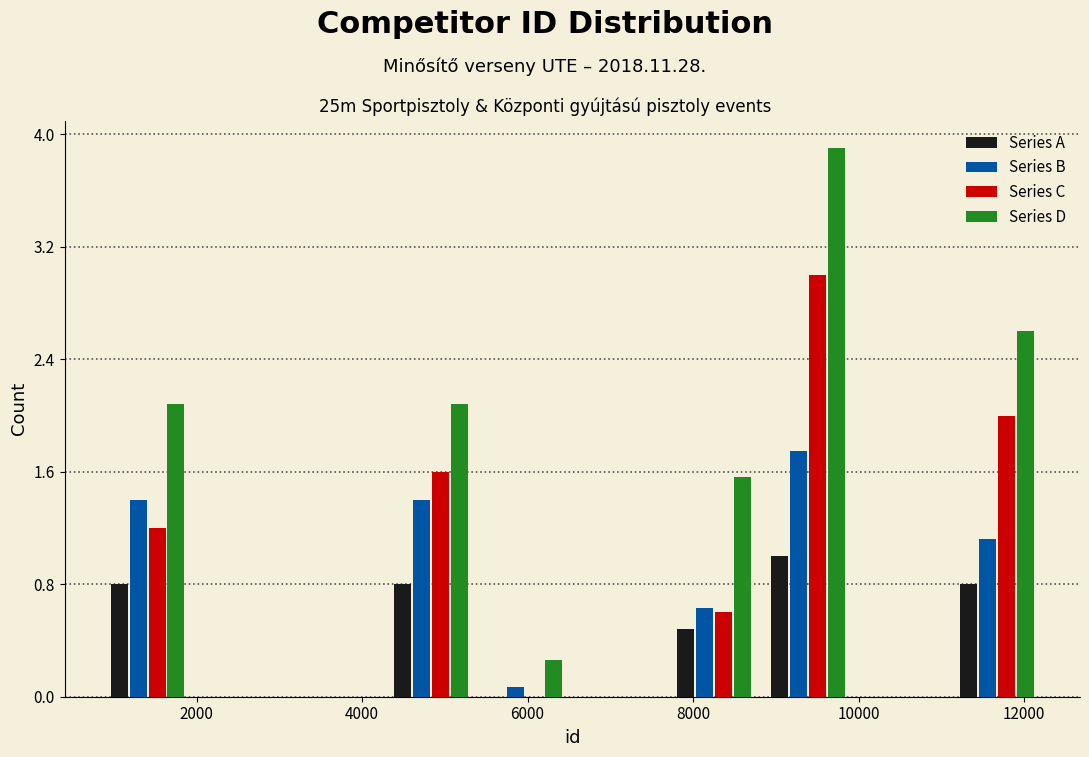

In the Series D series, which range on the x-axis has the tallest bar?

8800 to 10000